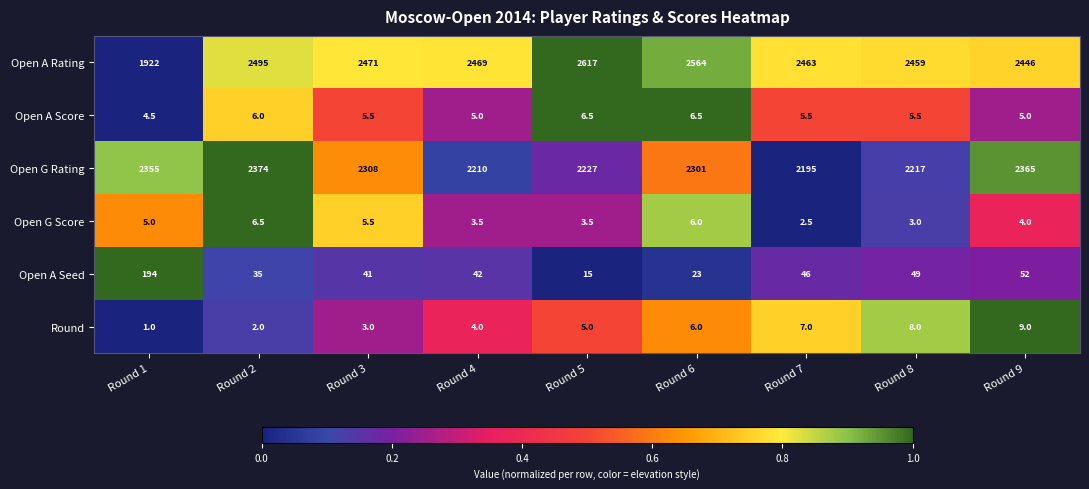

At which category does the chart reach its peak across all series?

Round 5